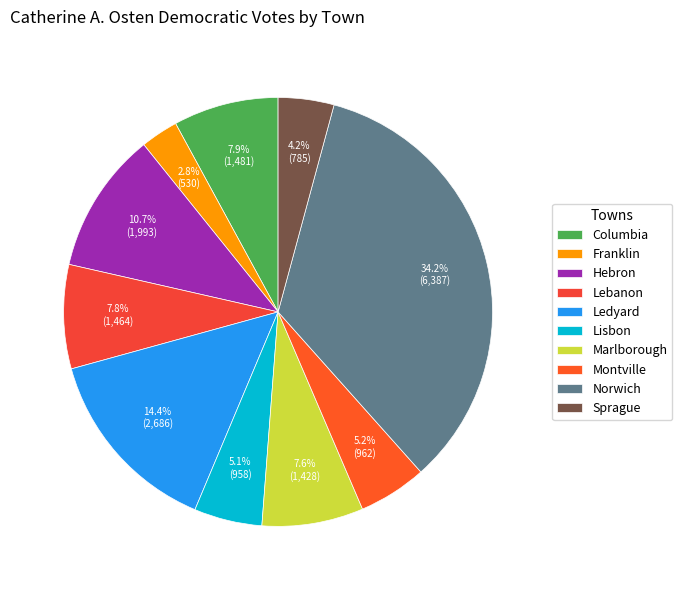

What is the ratio of the value at Hebron to the value at Montville?

2.1